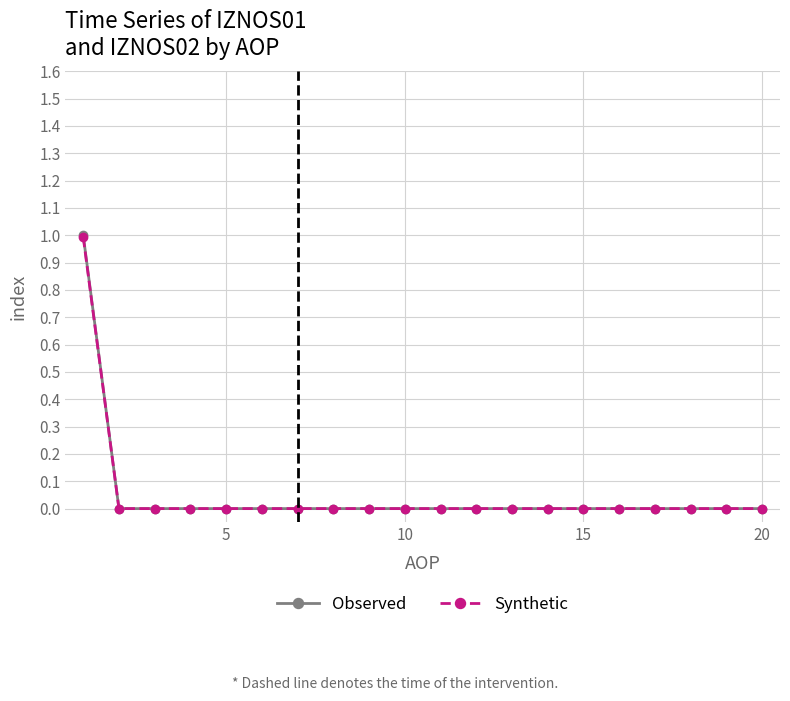

How many lines are shown in the chart?

2